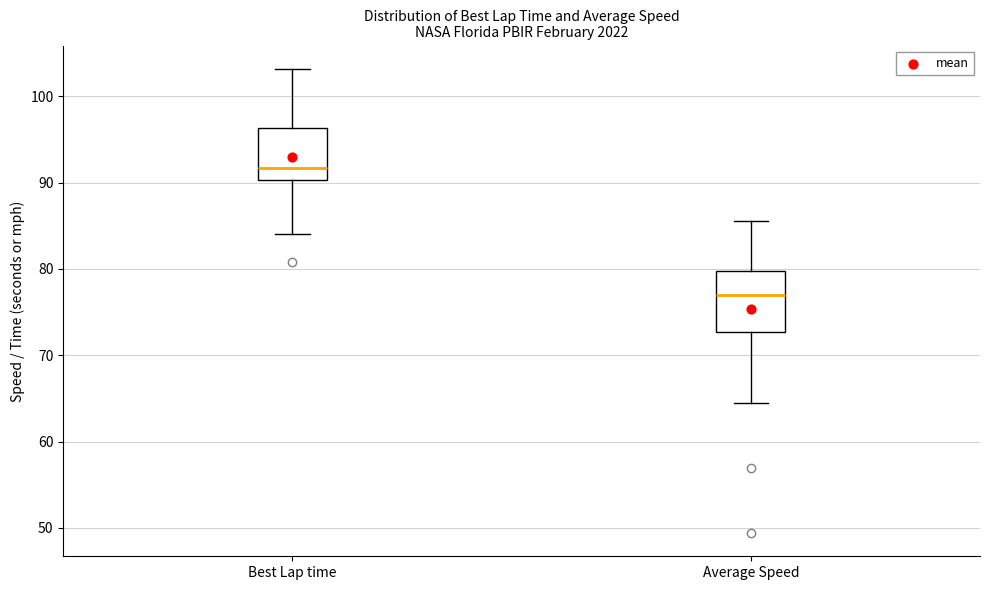

Reading left to right, read every box against the y-axis: the position of its median line, the range the box covers, and the ends of its whiskers. The values are not printed on the chart, so give them approximately, as read against the axis.

Best Lap time: median 92, box 90 to 96, whiskers 84 to 103
Average Speed: median 77, box 73 to 80, whiskers 65 to 86